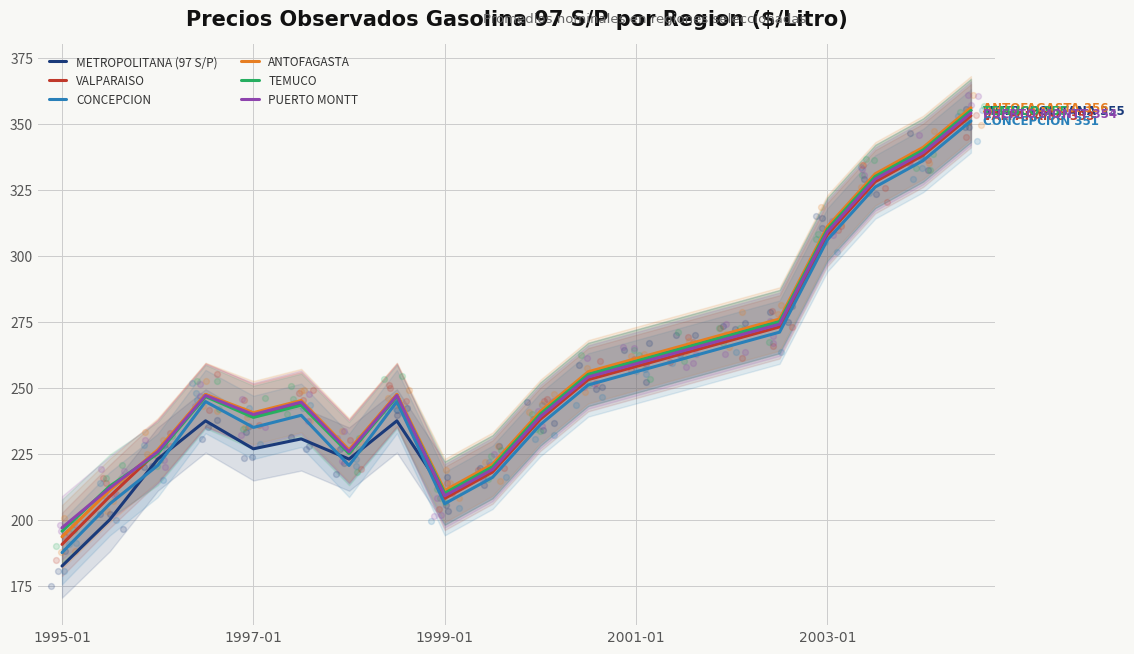

Which series contains the highest Y value?

ANTOFAGASTA